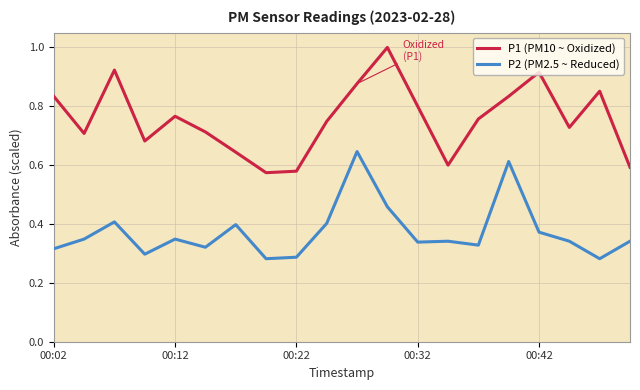

What is the greatest value displayed?

1.0